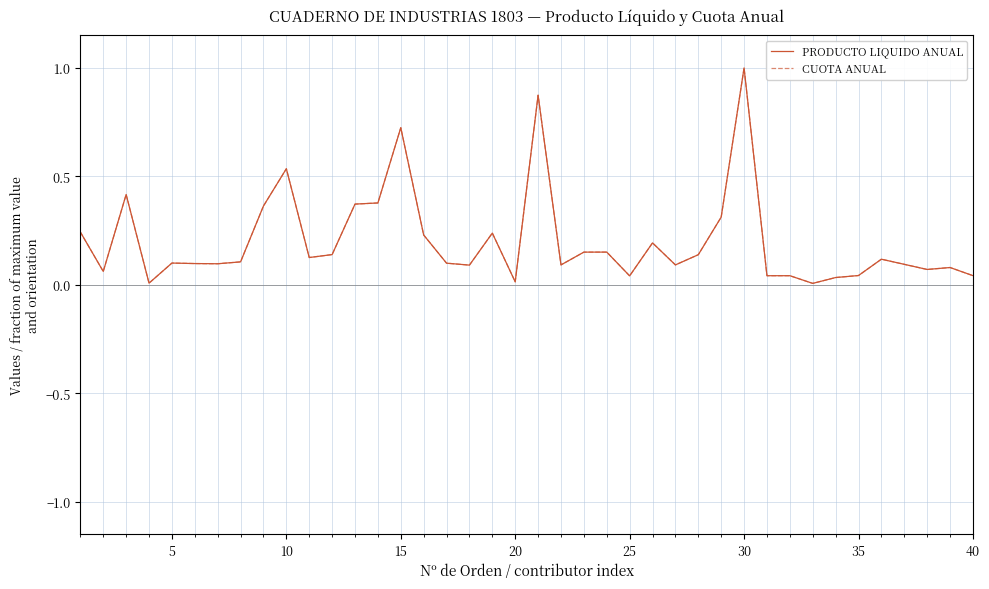

Which series has the largest total across all categories?

PRODUCTO LIQUIDO ANUAL